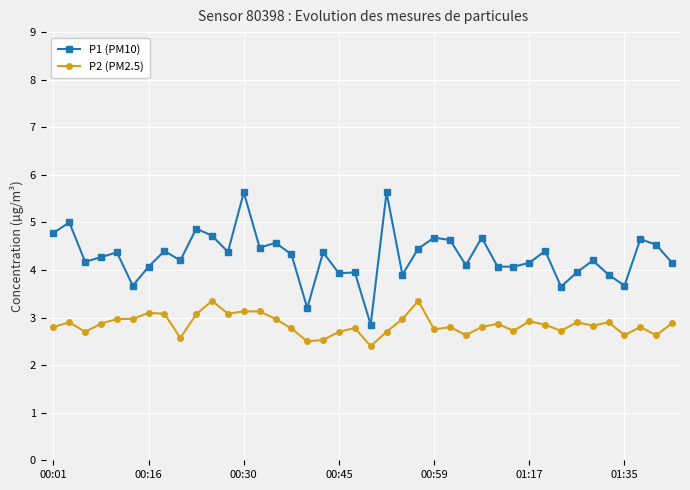

Rank the series by their maximum value, from lowest to highest.

P2 (PM2.5), P1 (PM10)